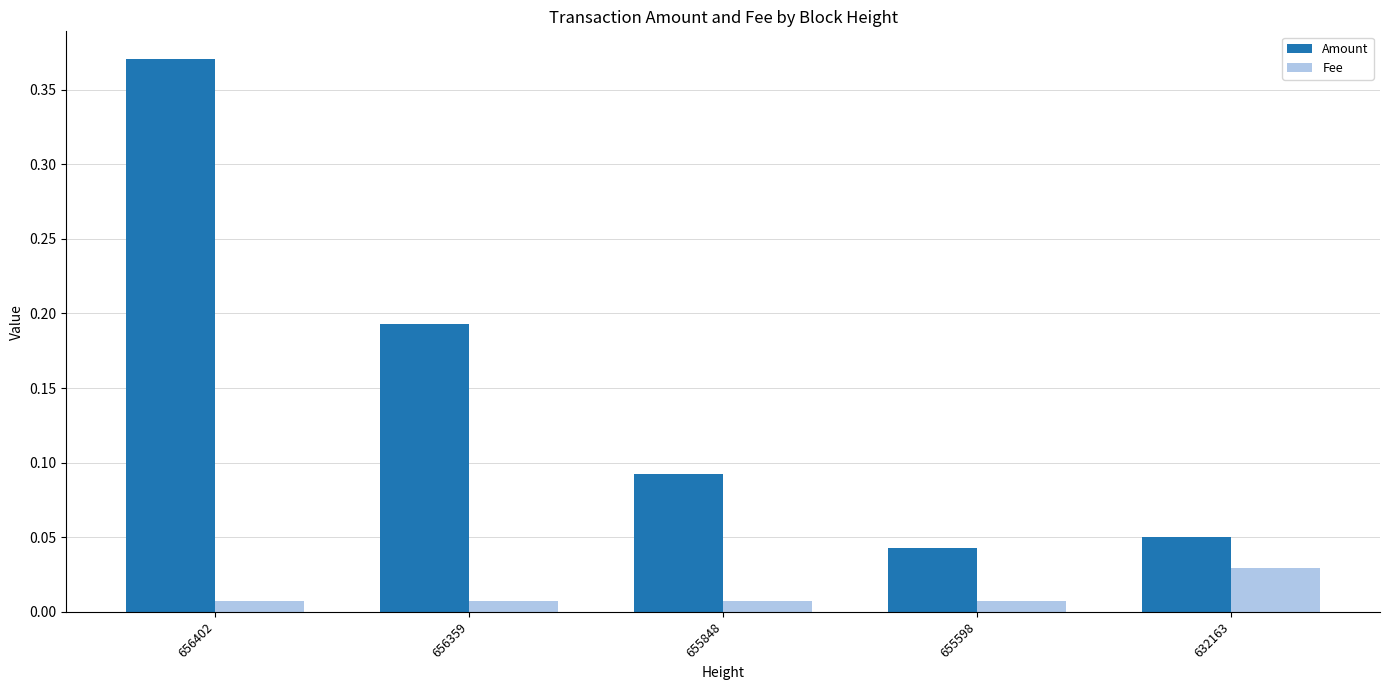

Count the Fee values in the range 0 to 1.

5